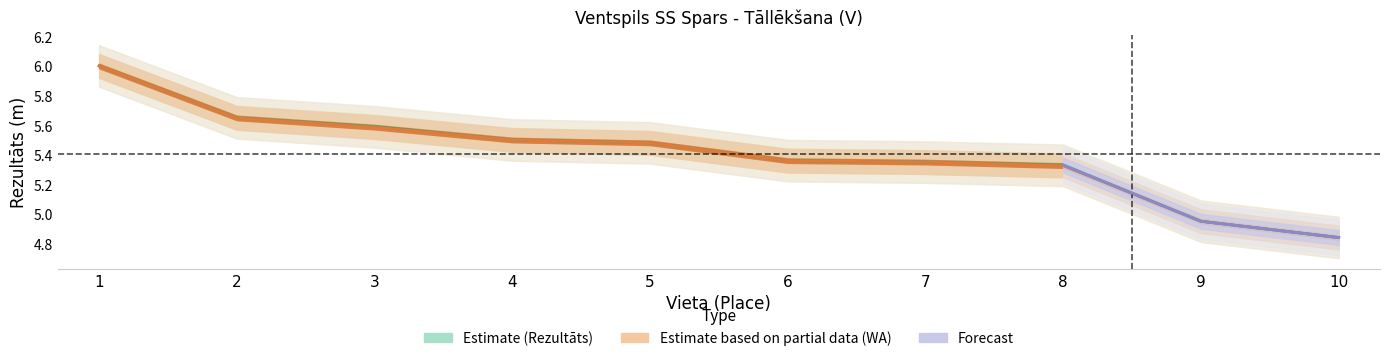

At which label does WA reach its minimum?

10